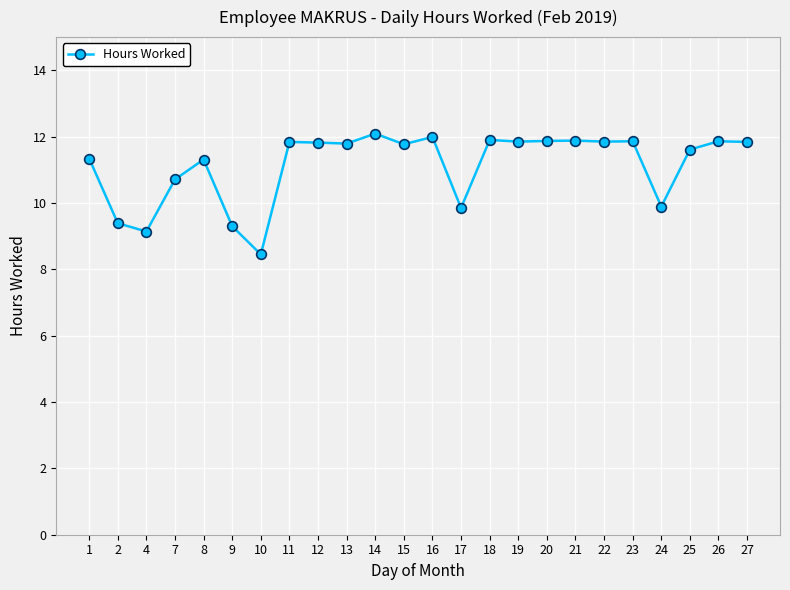

What is the greatest value displayed?

12.1